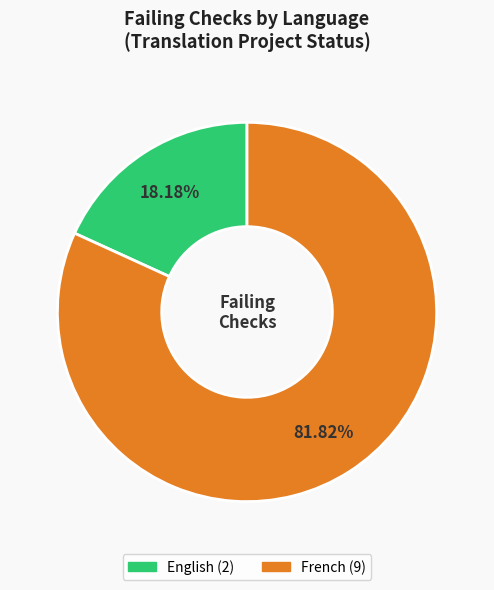

Between English and French, which is larger?

French